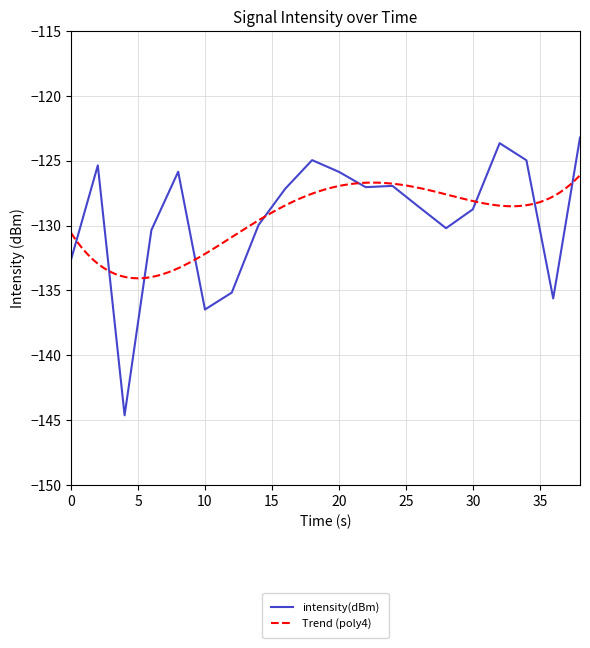

What is the average value?

-129.4